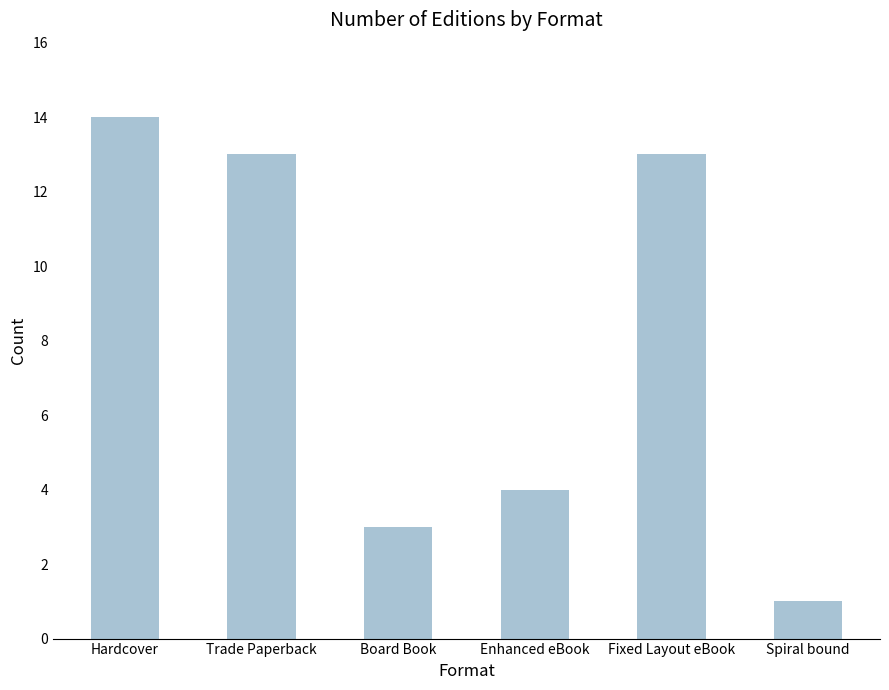

What is the difference between the second highest and second lowest values?

10